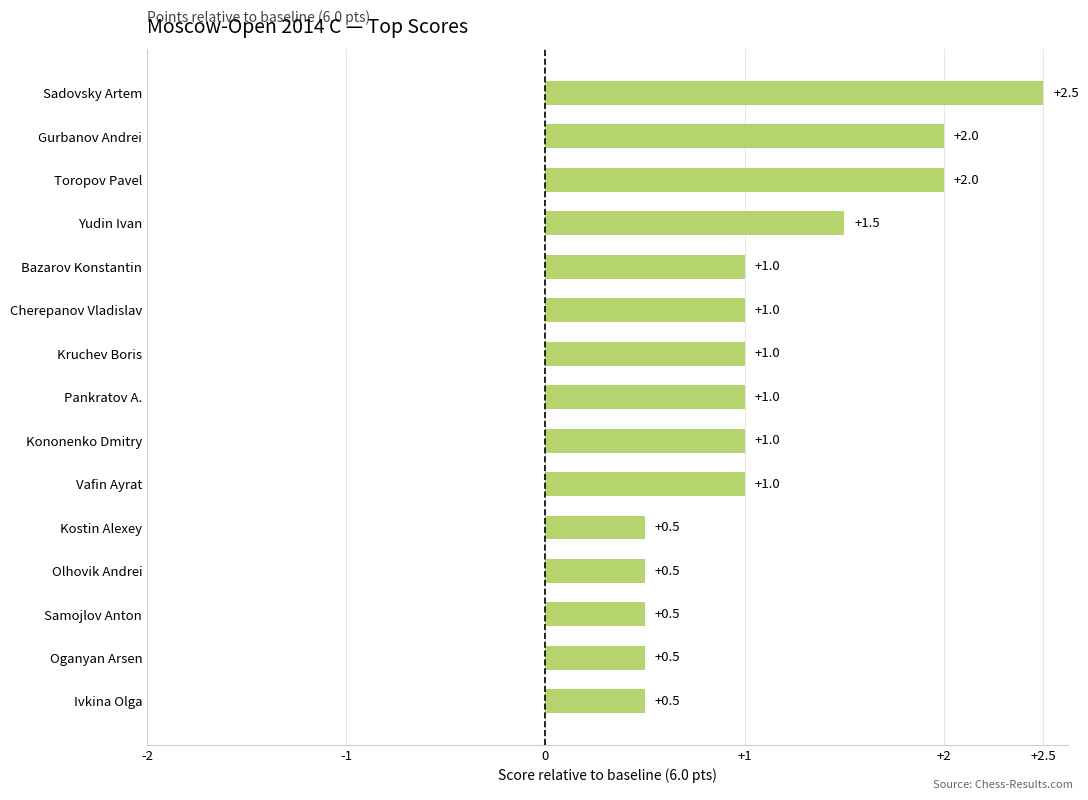

How many bars are there in total?

15